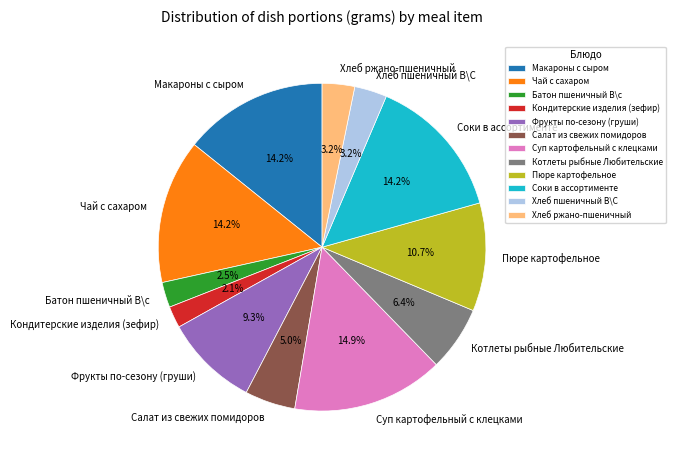

True or false: Макароны с сыром accounts for 14% of the total.

True